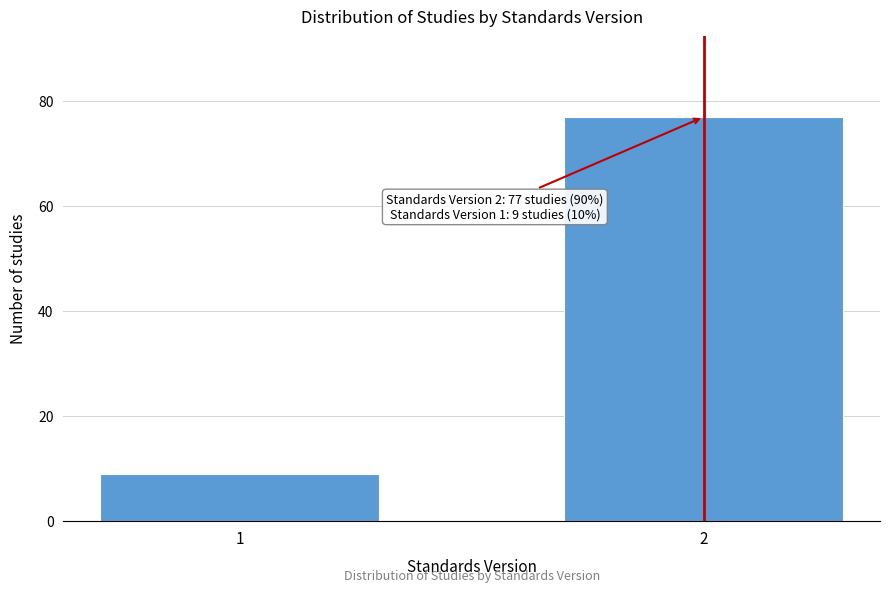

Reading left to right, extract all data points from this chart.

9	77